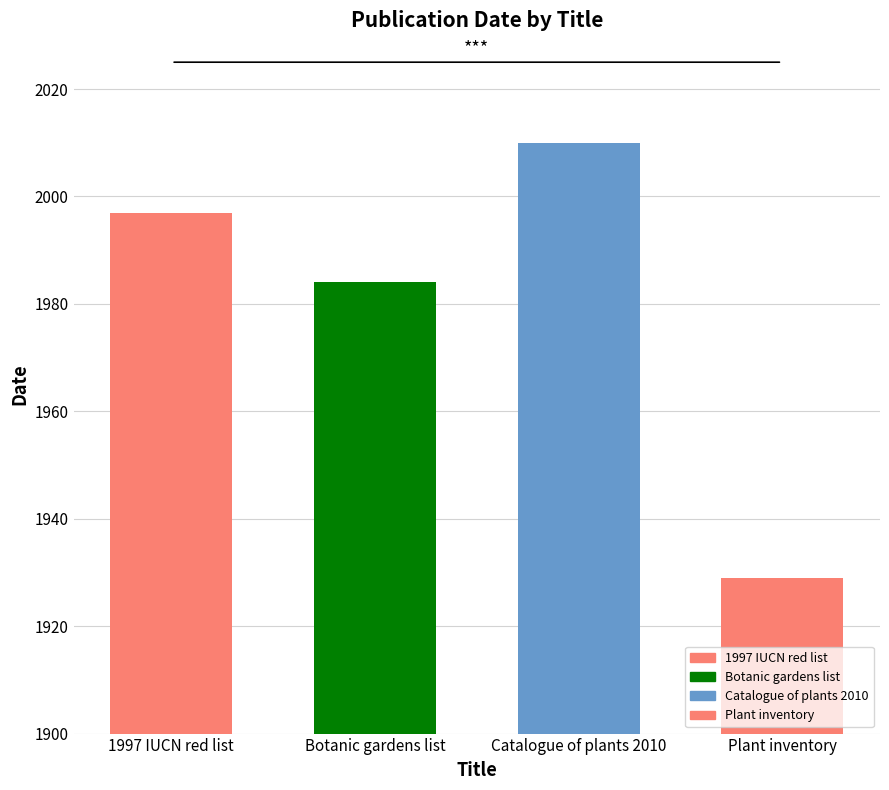

How many series are shown in this chart?

1